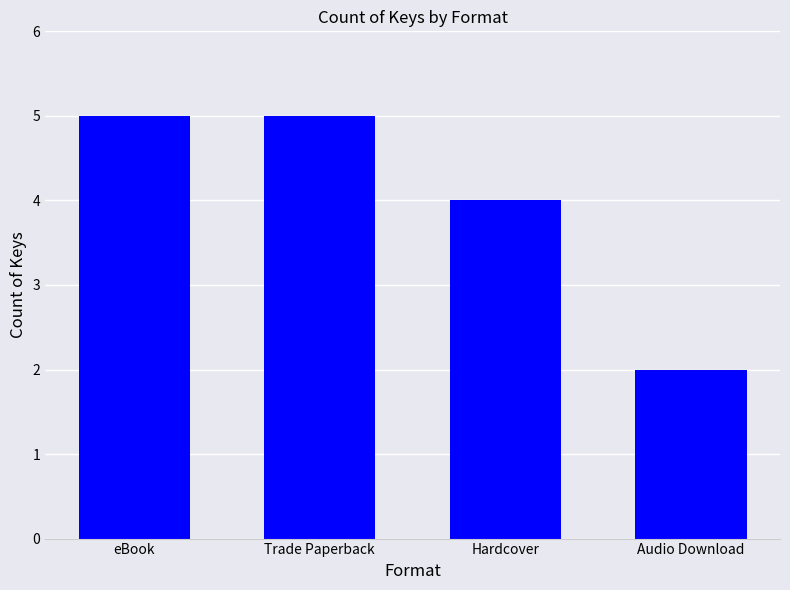

How many series are shown in this chart?

1